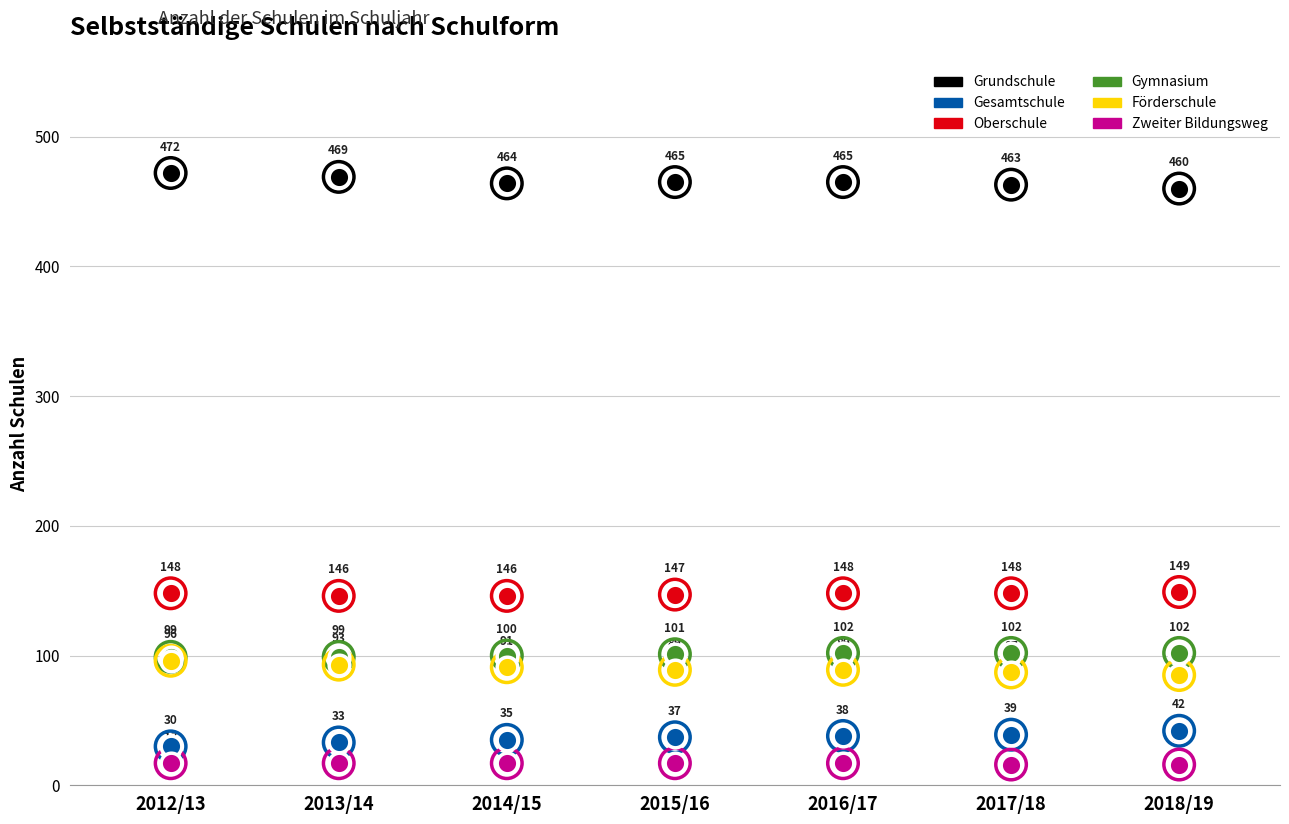

What are all the series names shown in the legend?

Grundschule, Gesamtschule, Oberschule, Gymnasium, Förderschule, Zweiter Bildungsweg